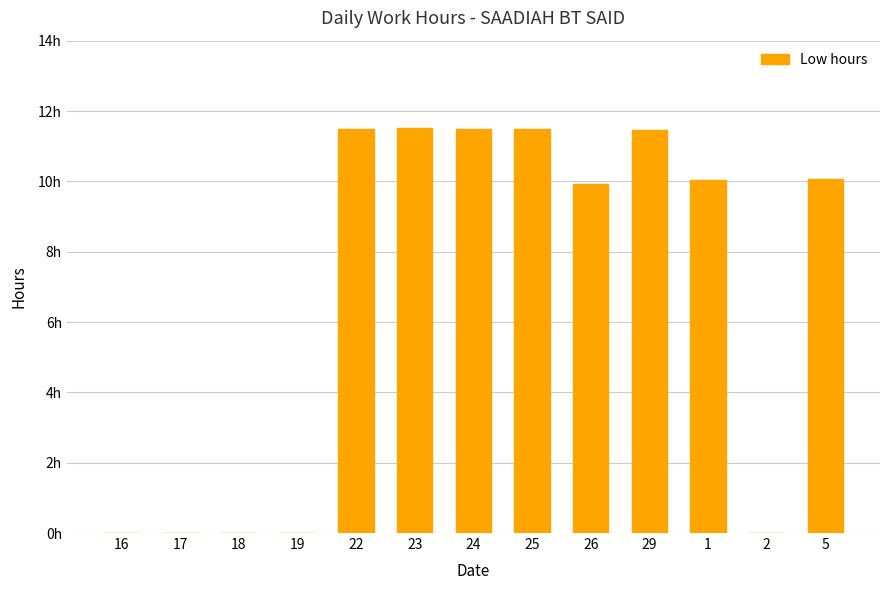

At which label does the data first exceed 10?

22